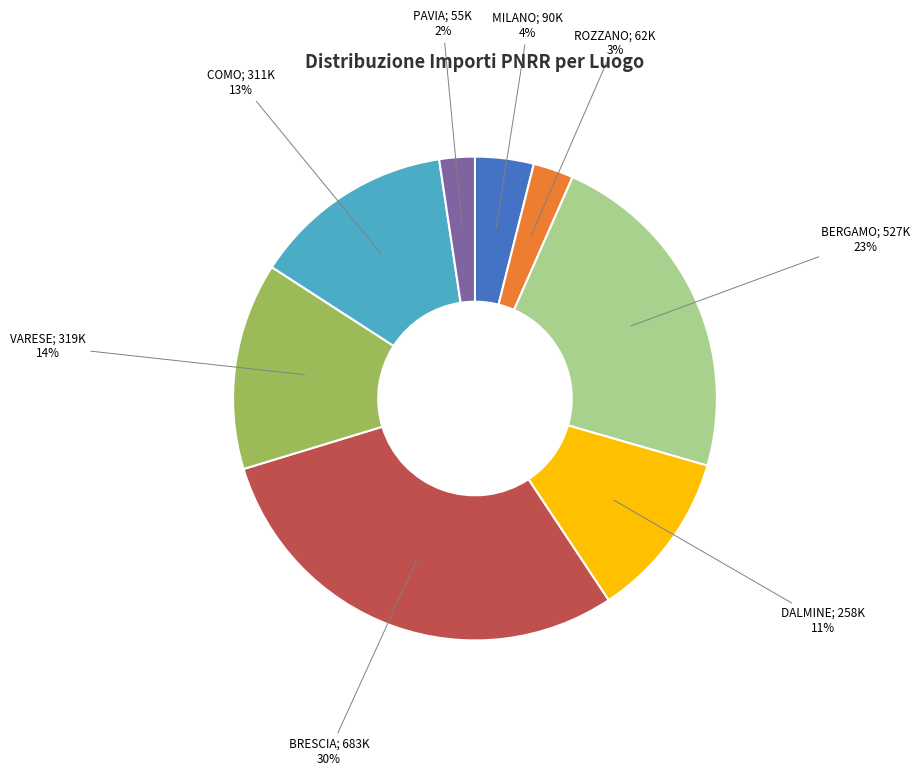

To the nearest percent, what is the average slice percentage?

12%